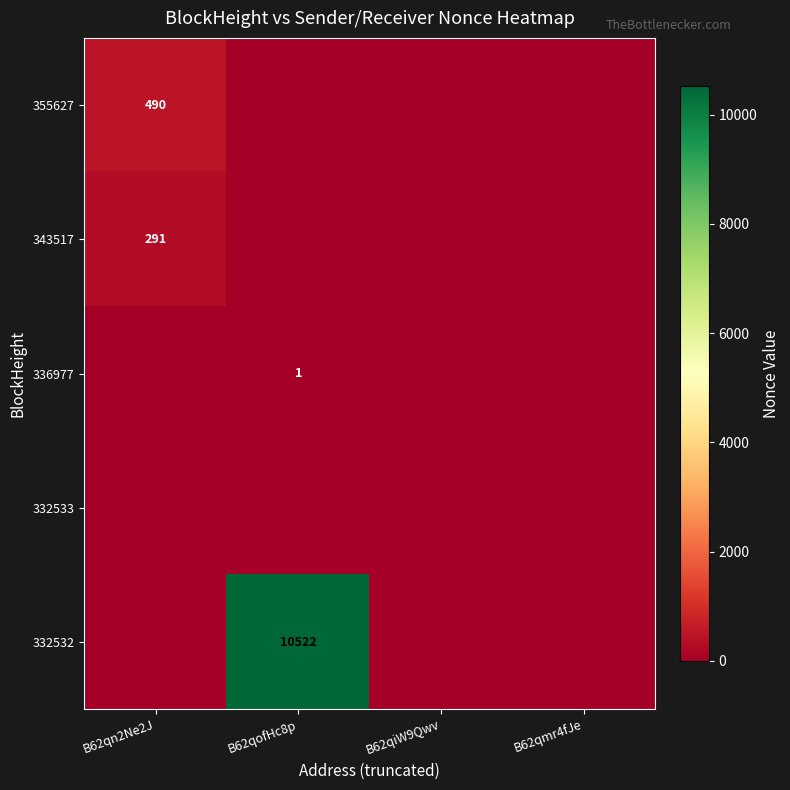

The 332532 series shows 10522 at B62qofHc8p. True or false?

True